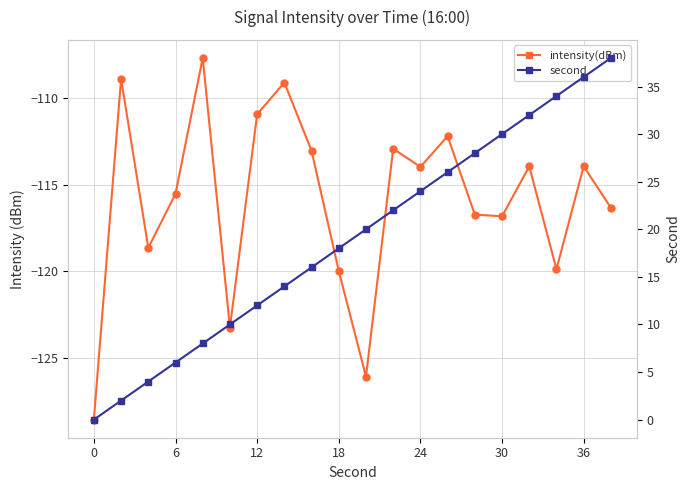

How many data points in intensity(dBm) are above -113?

6